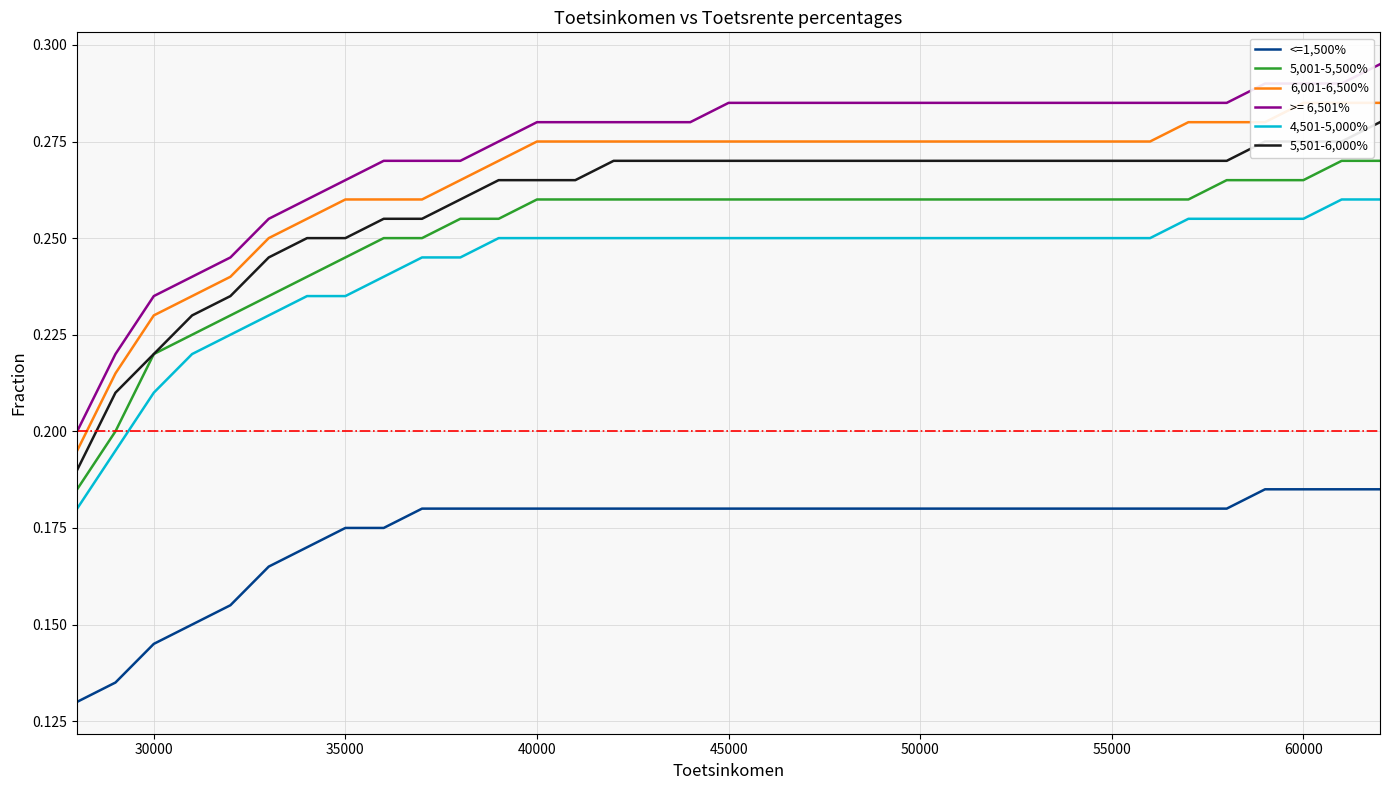

True or false: <=1,500% and 5,501-6,000% intersect in this chart.

False